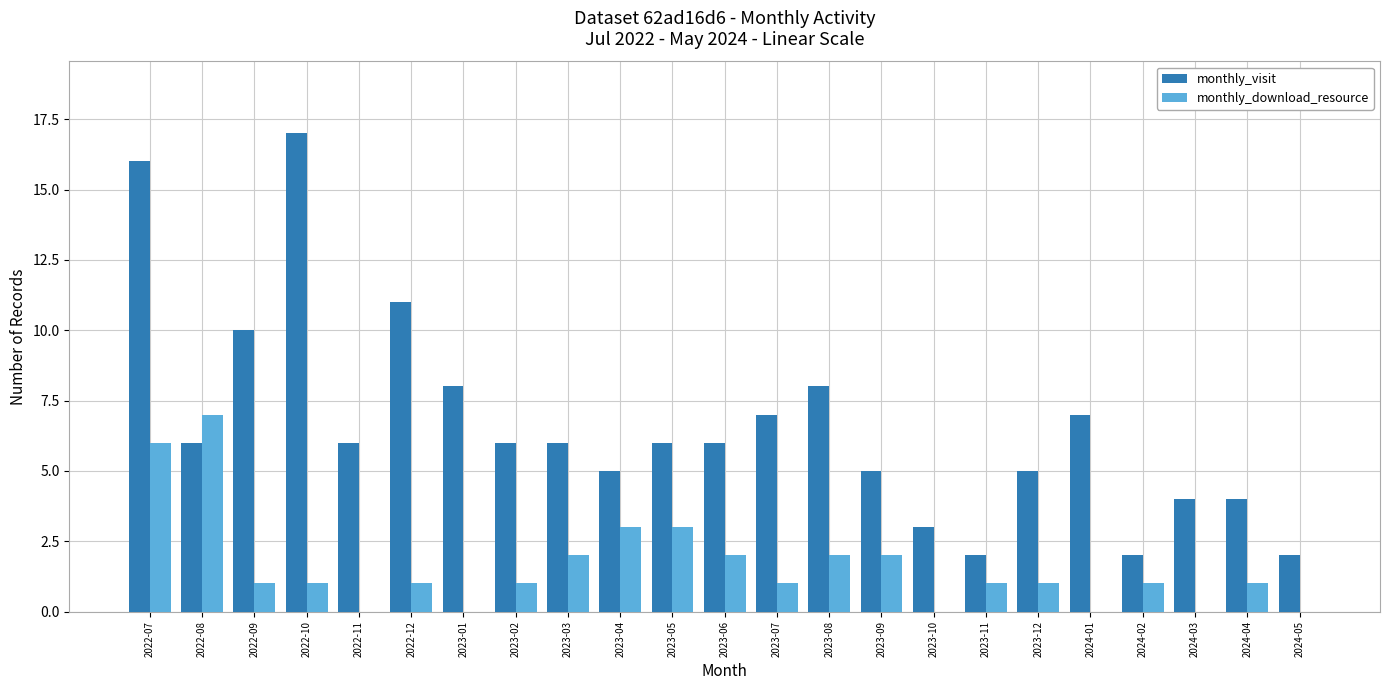

What is the spread (max minus min) of values at 2023-06?

4